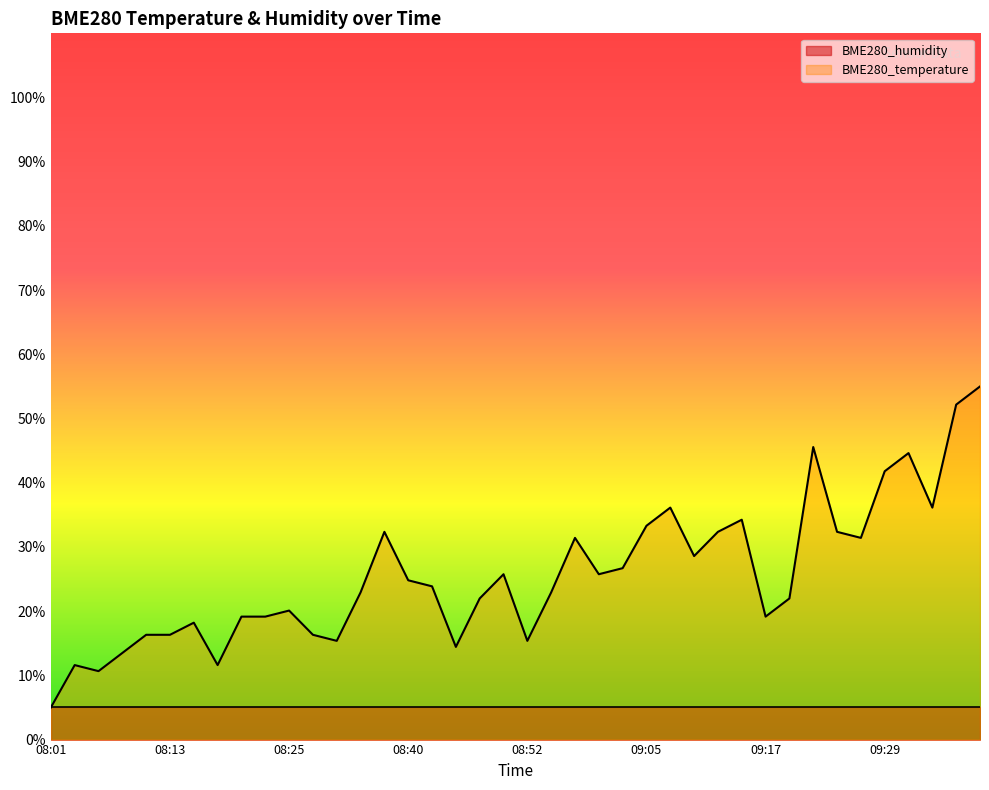

Rank the series by their maximum value, from lowest to highest.

BME280_humidity, BME280_temperature